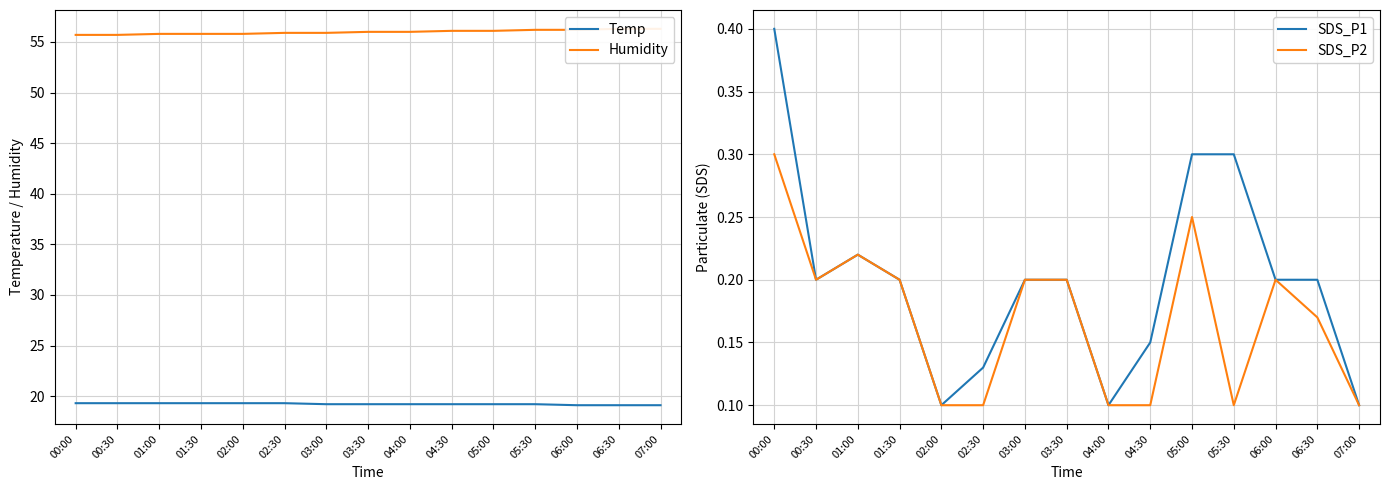

Which category has the highest value in the SDS_P1 series?

00:00